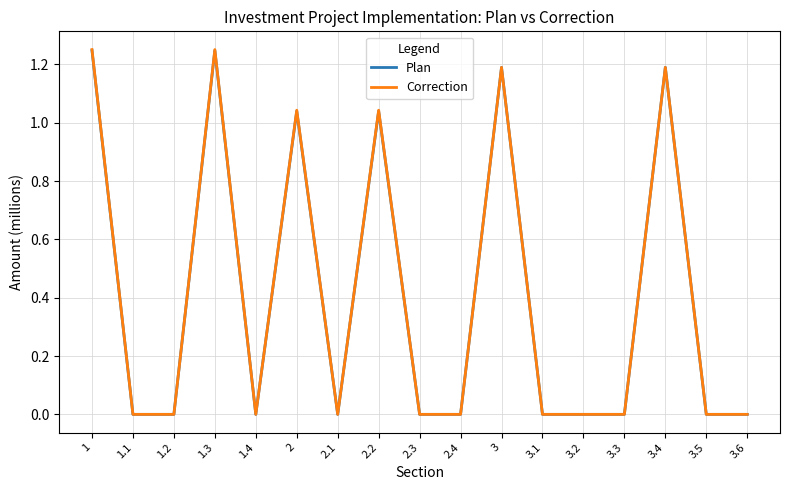

Is it true that Plan equals 0.0 at 3.6?

True